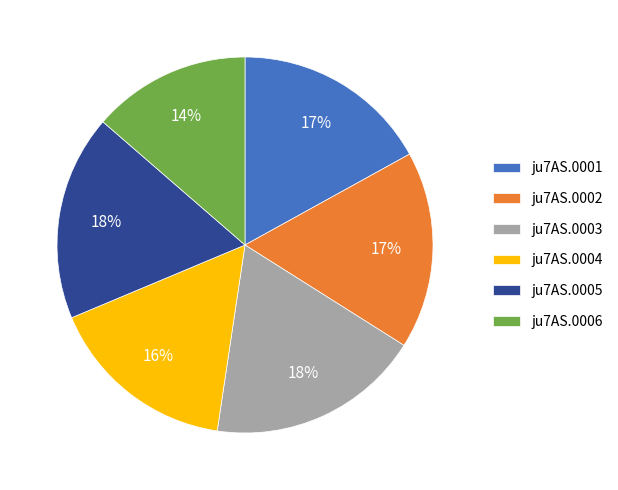

To the nearest percent, what portion does ju7AS.0006 represent?

14%